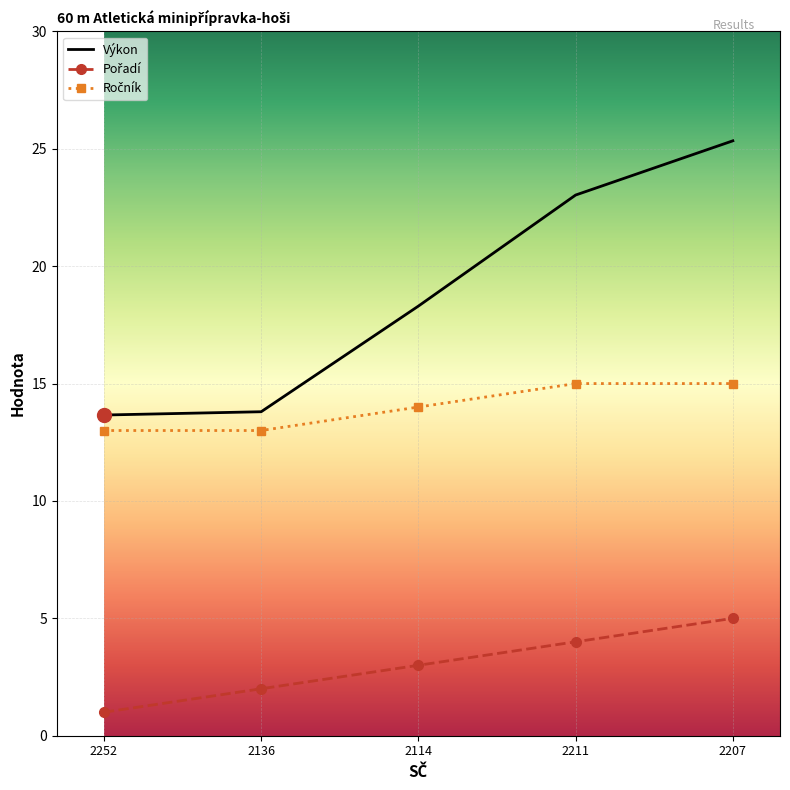

Which series changed the most between 2114 and 2211?

Výkon